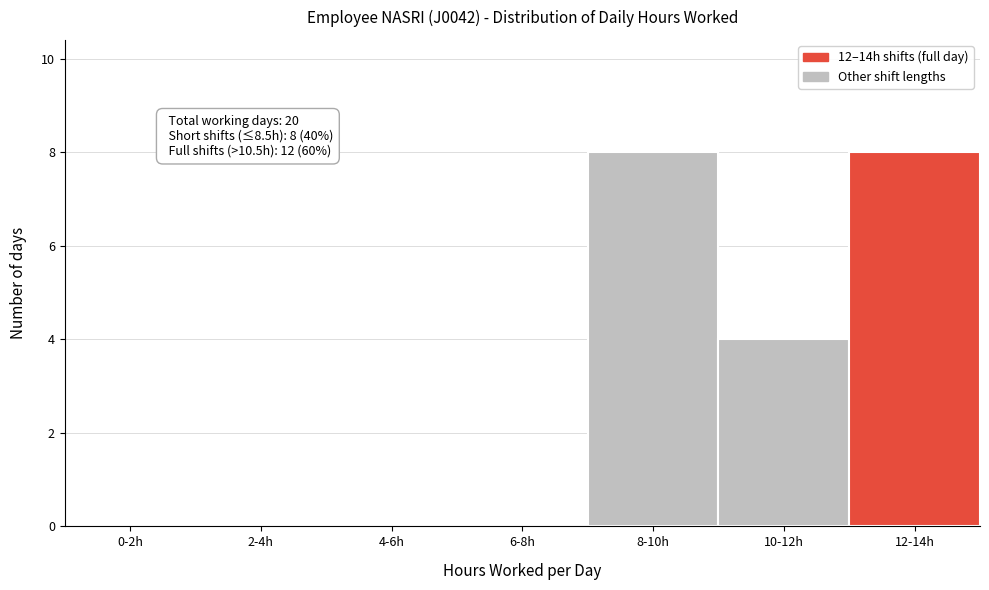

Reading left to right, what are all the values shown in this chart?

0-2h=0	2-4h=0	4-6h=0	6-8h=0	8-10h=8	10-12h=4	12-14h=8